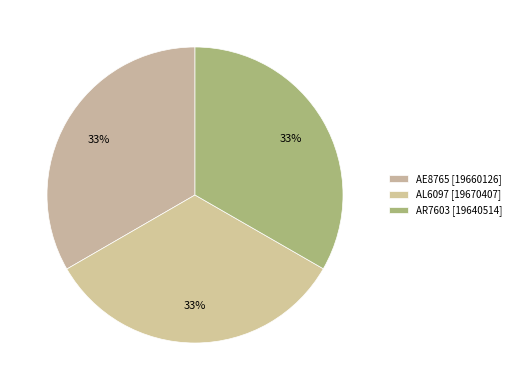

Count the number of slices in the pie.

3